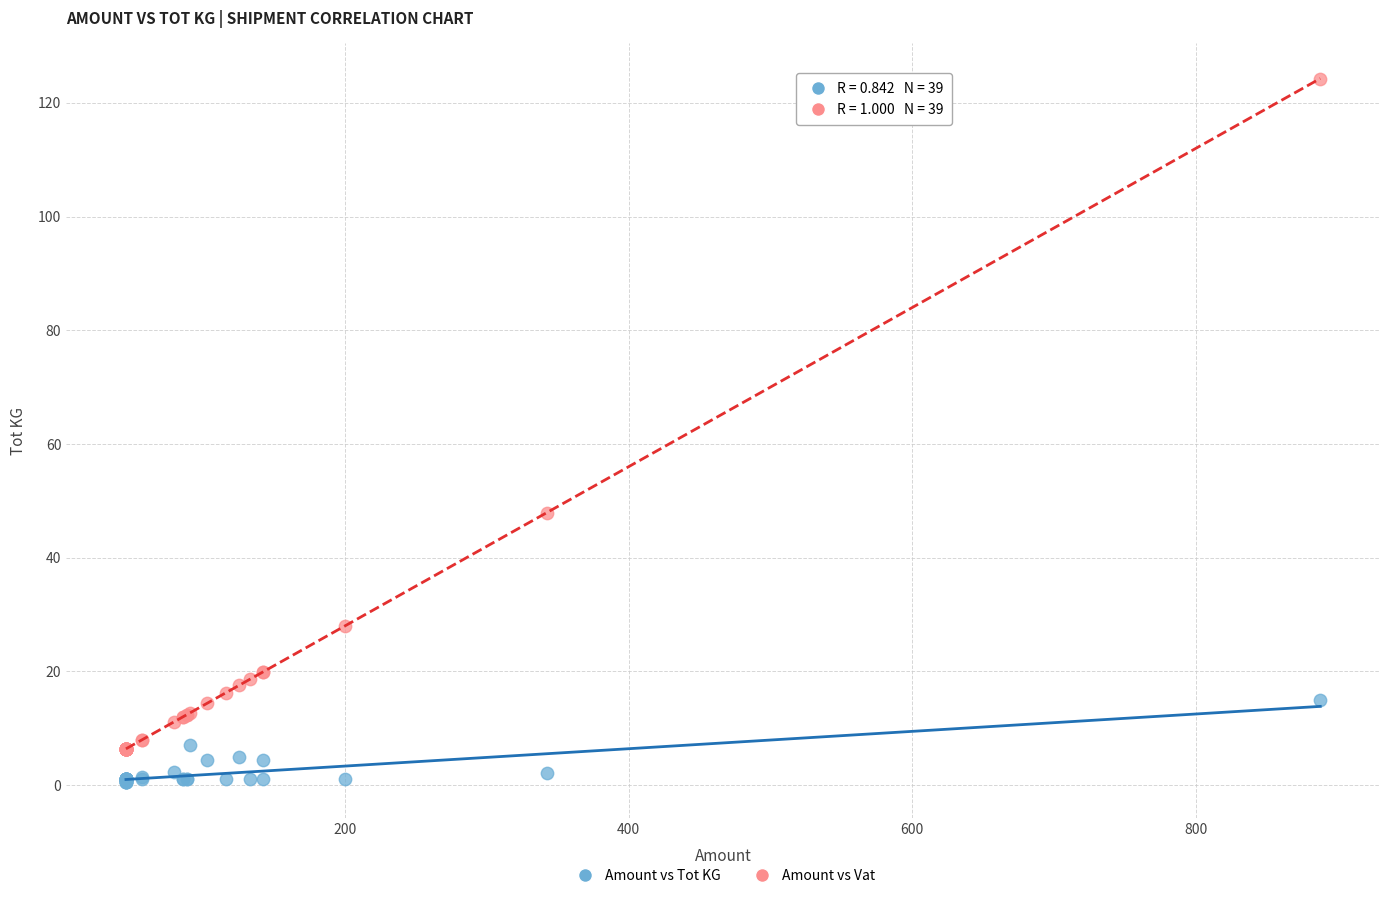

Which series contains the lowest Y value?

Amount vs Tot KG